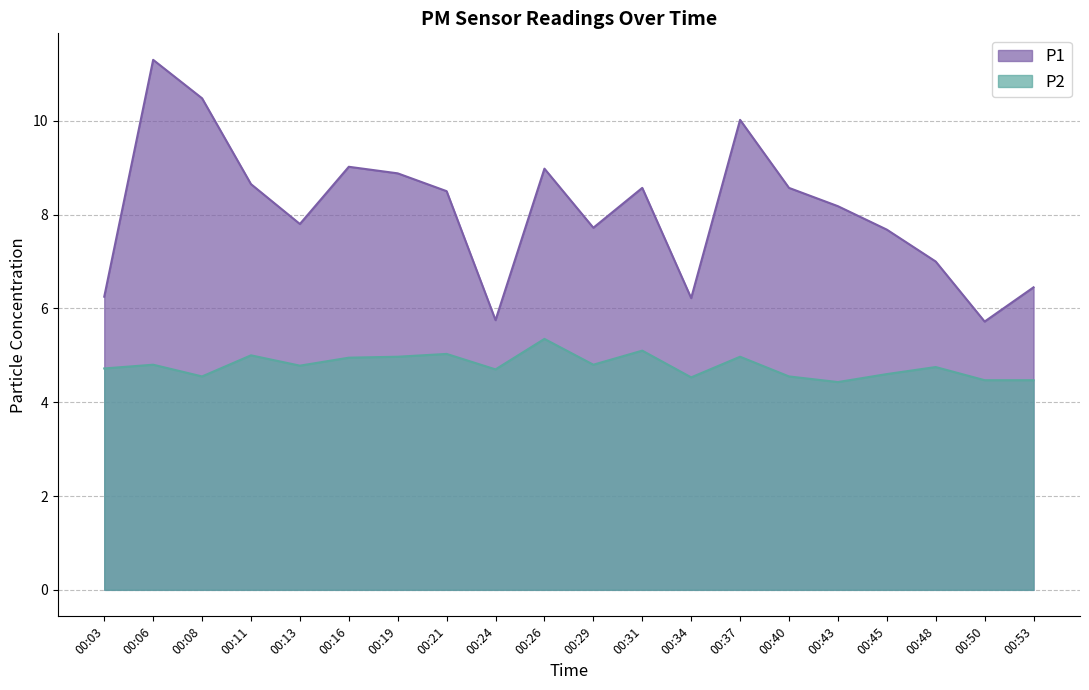

At how many categories does at least one series exceed 8?

11